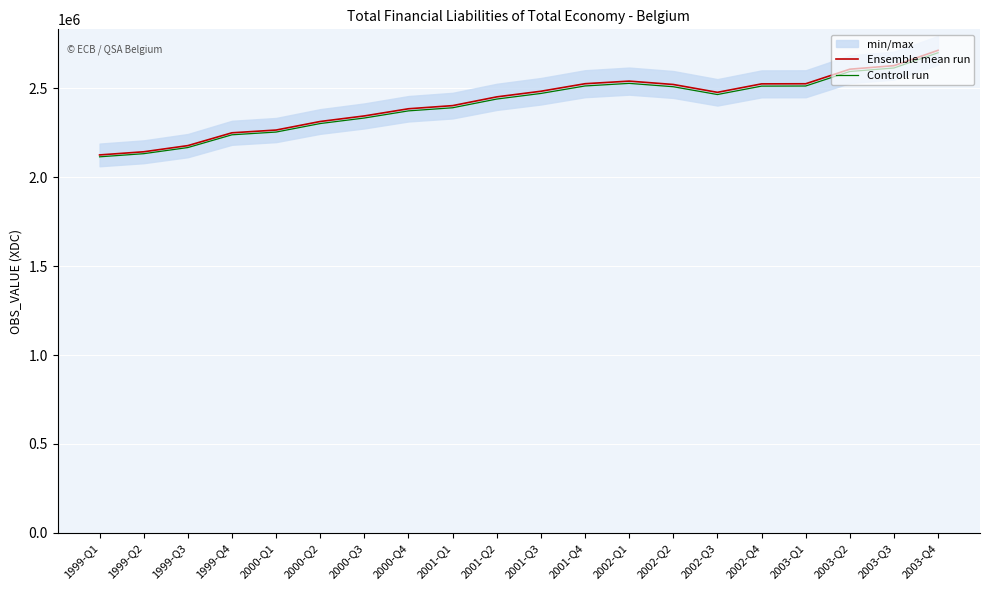

At which category is the sum across all series the highest?

2003-Q4